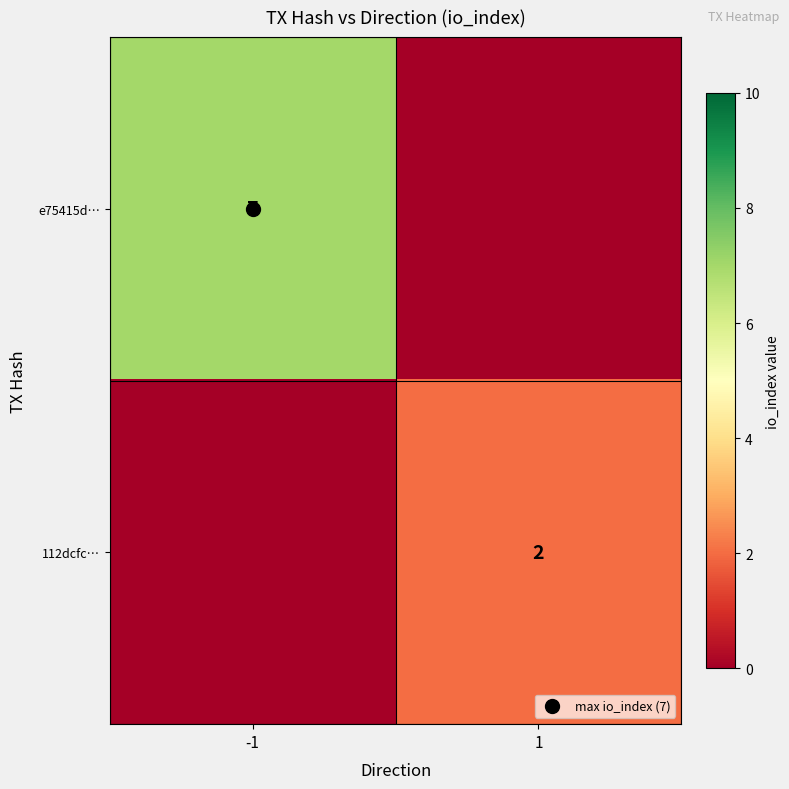

The 112dcfc… series shows 0 at -1. True or false?

True